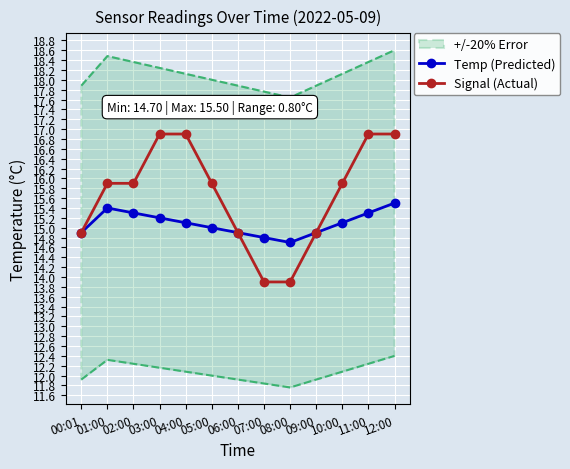

Reading left to right, what are all the values shown in this chart?

Temp (Predicted): 14.9	15.4	15.3	15.2	15.1	15.0	14.9	14.8	14.7	14.9	15.1	15.3	15.5
Signal (Actual): 14.9	15.9	15.9	16.9	16.9	15.9	14.9	13.9	13.9	14.9	15.9	16.9	16.9